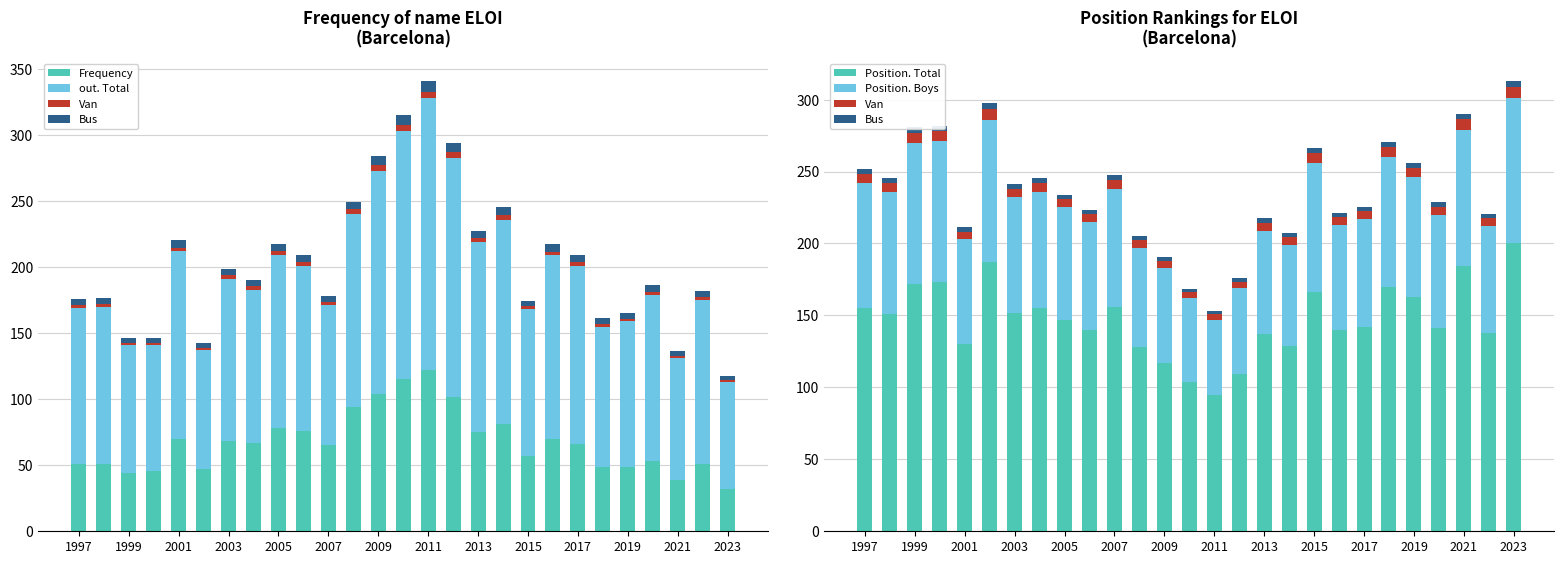

How many groups of bars are there?

27